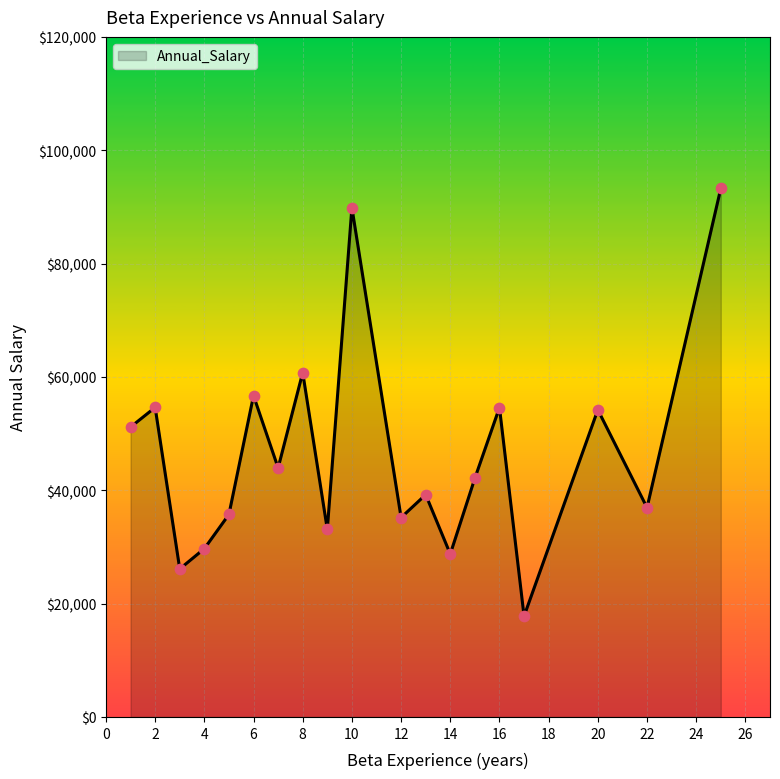

What is the maximum value shown in the chart?

93278.0